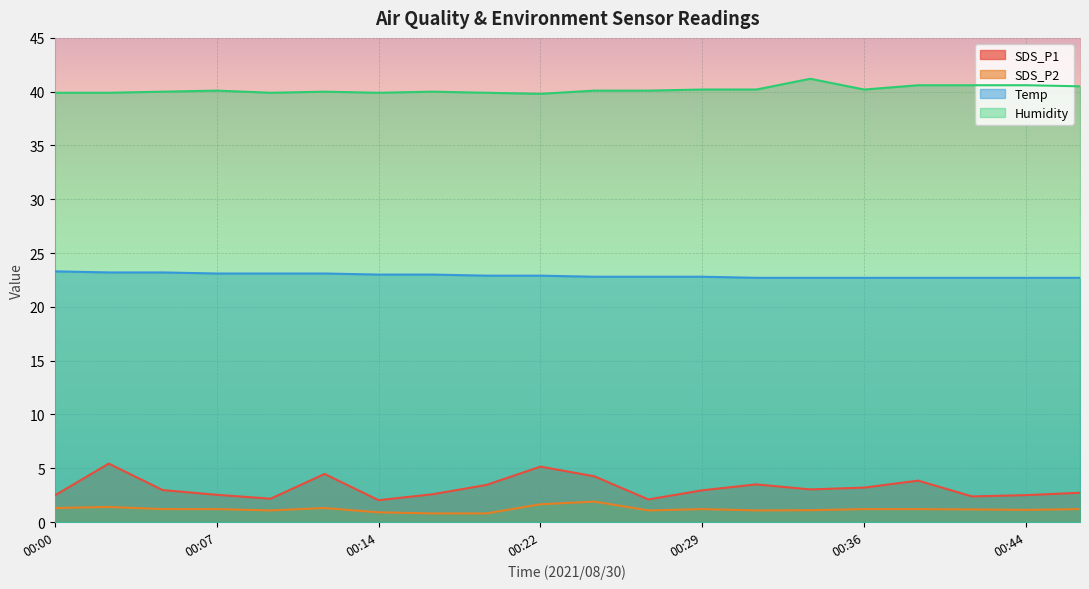

Rank the series at 00:19 from highest to lowest value.

Humidity, Temp, SDS_P1, SDS_P2